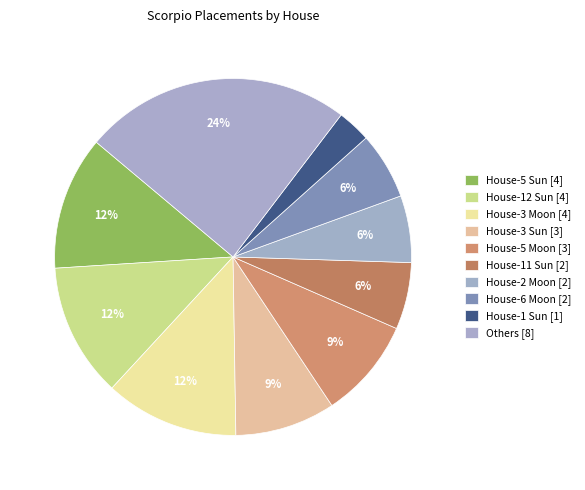

Count the number of slices in the pie.

10